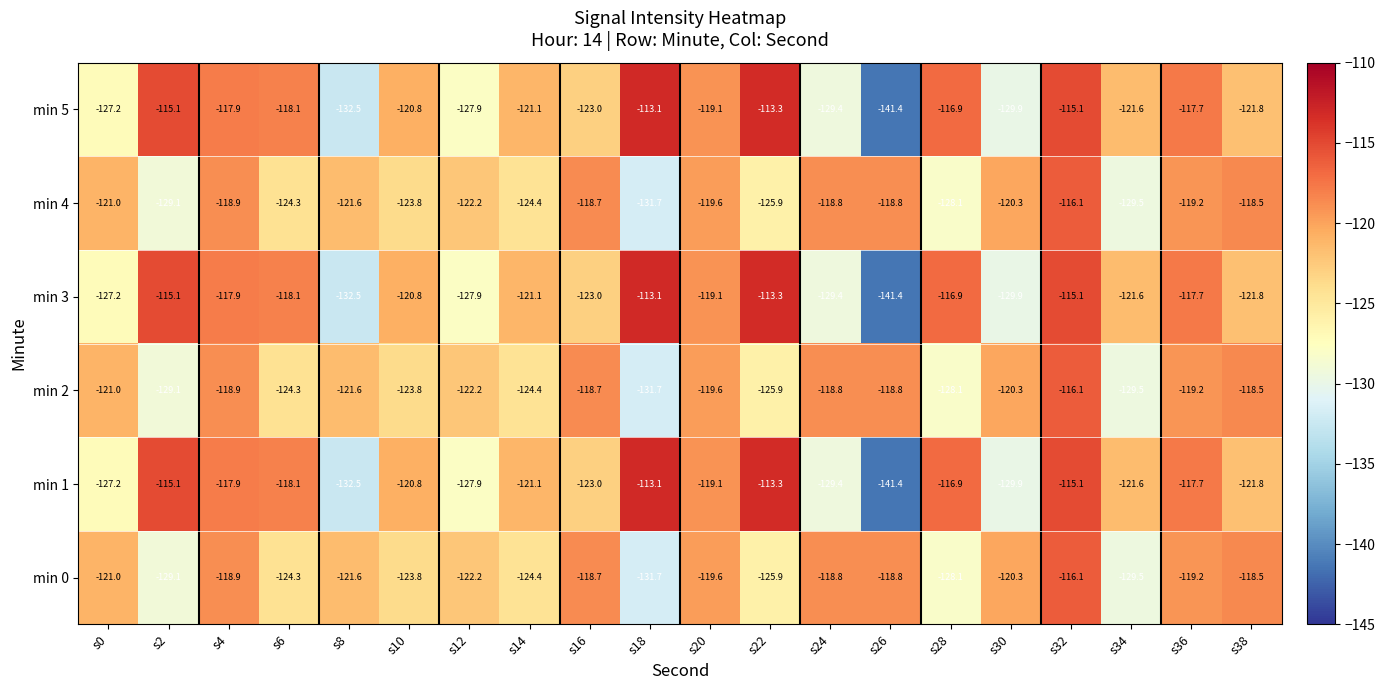

What is the difference between the highest and lowest values at s8?

10.9